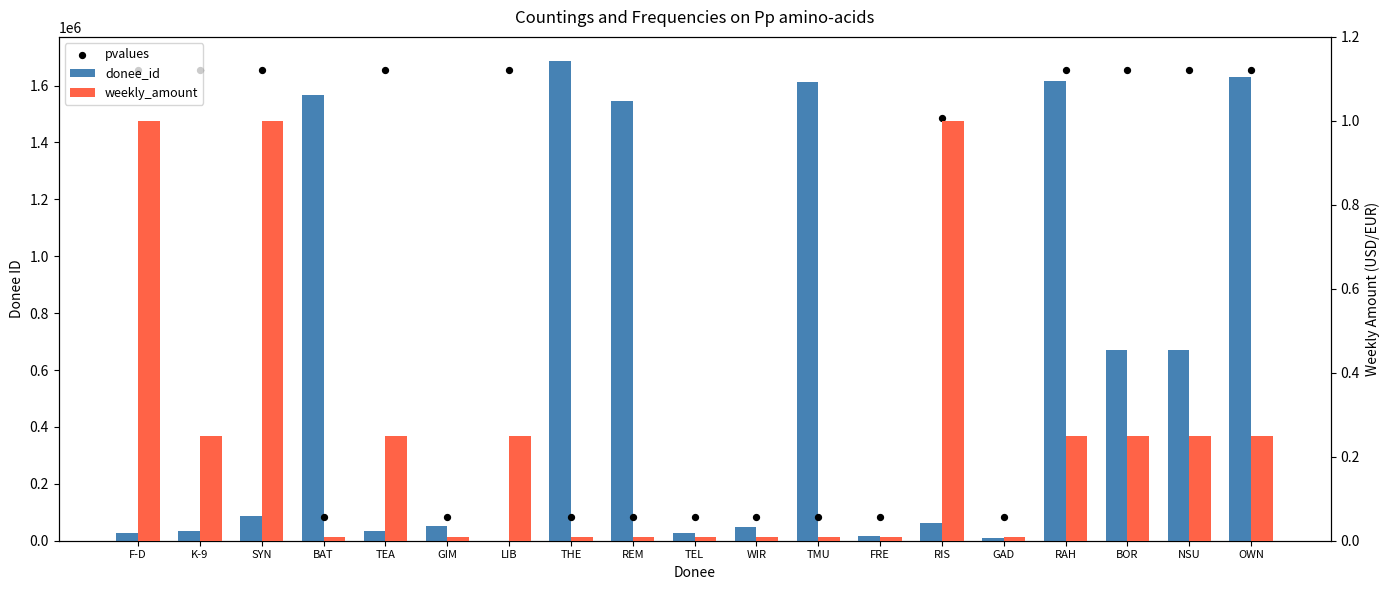

At which category is the sum across all series the highest?

OWN